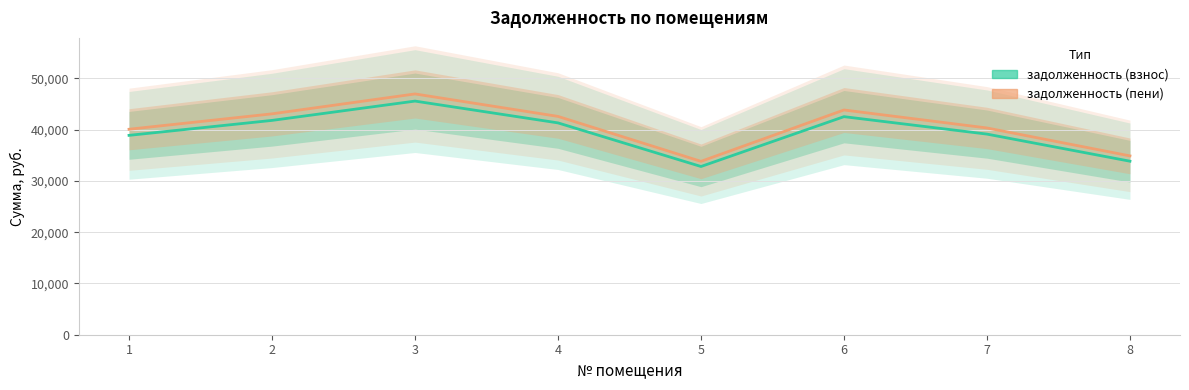

What is the minimum value shown in the chart?

32808.2